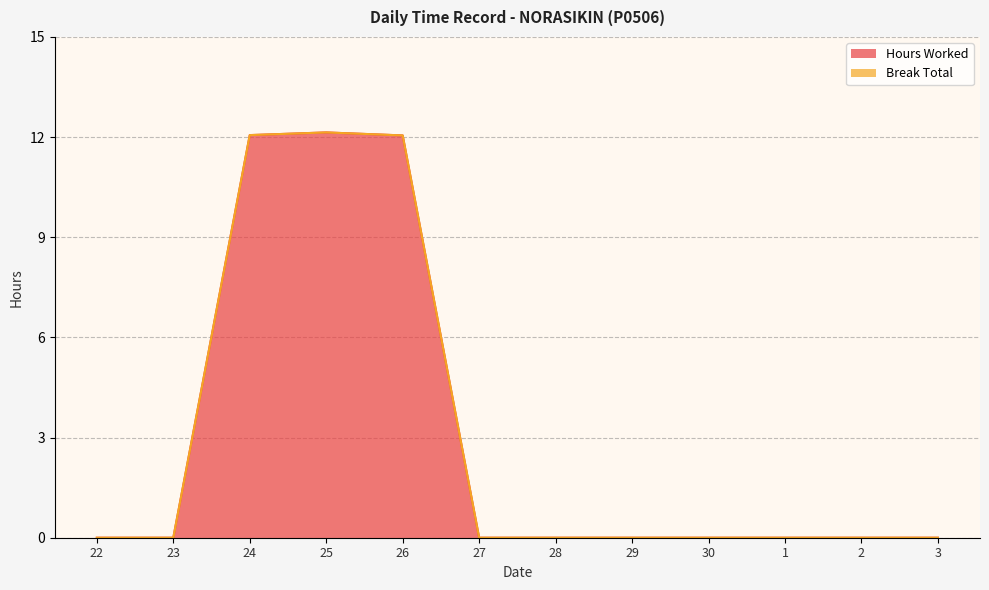

What is the difference between the second highest and minimum values?

12.1